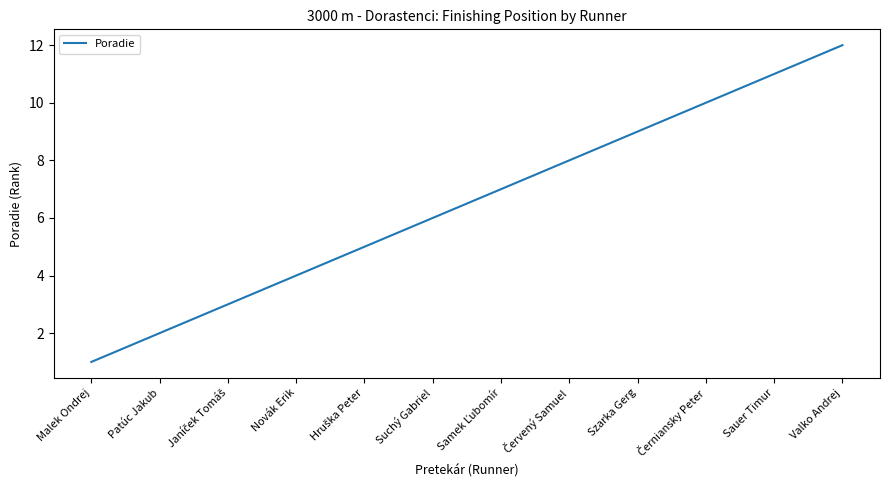

Is it true that the value at Novák Erik is 4?

True